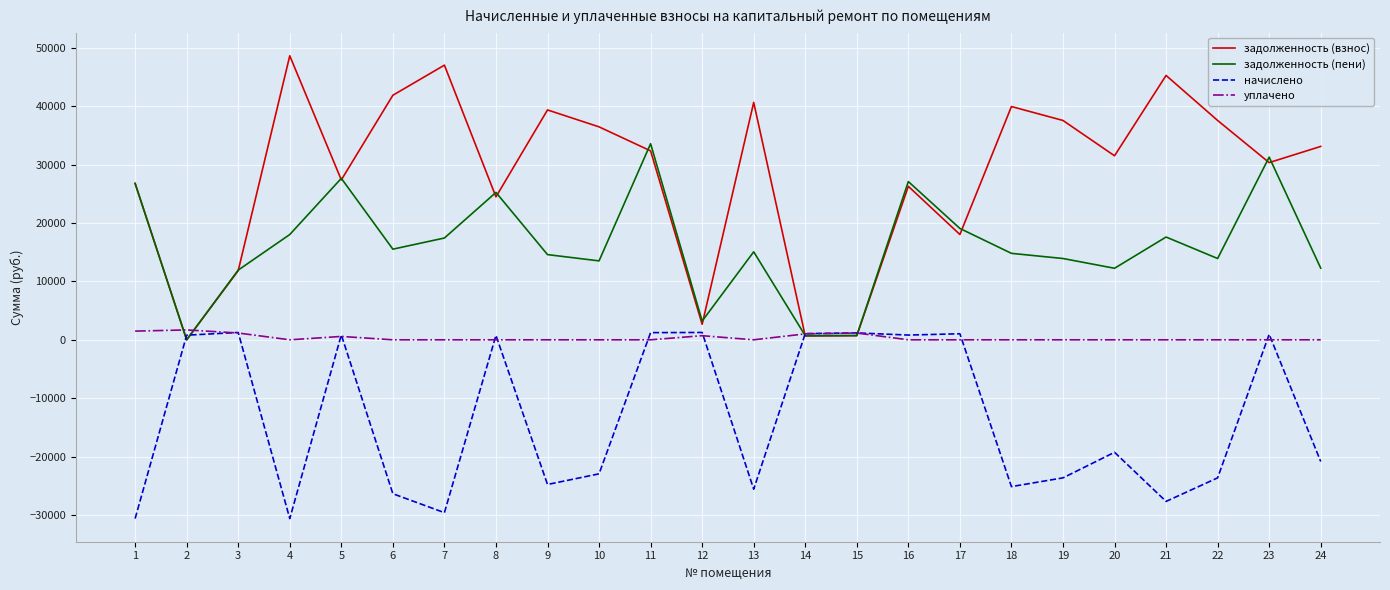

Which series has the largest total across all categories?

задолженность (взнос)